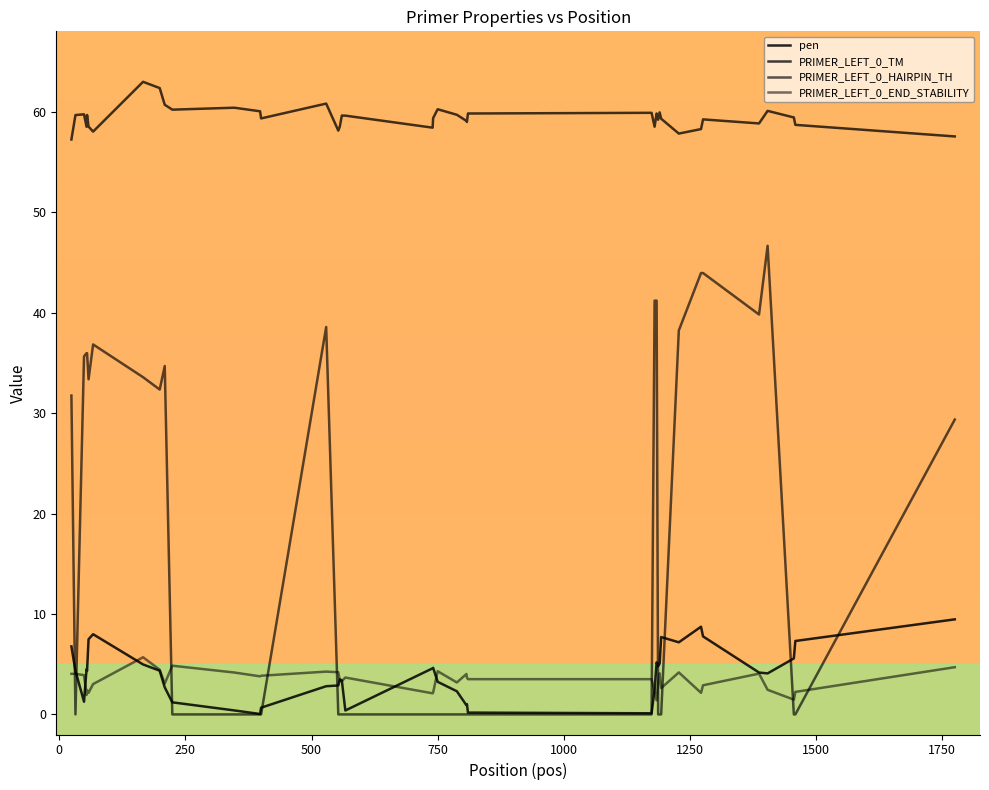

Does the chart have visible grid lines?

No